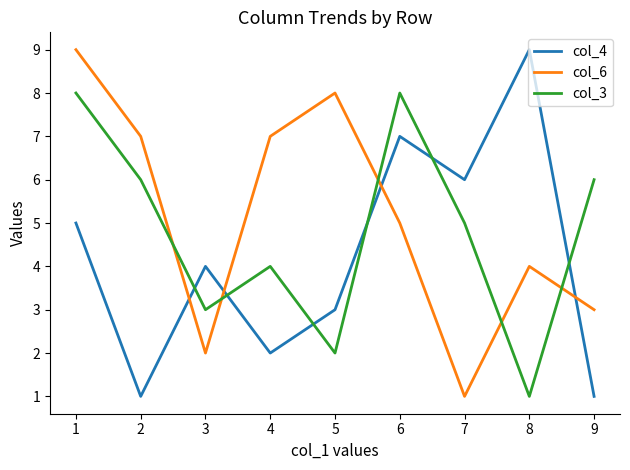

How many interior local valleys does the col_4 series have?

3